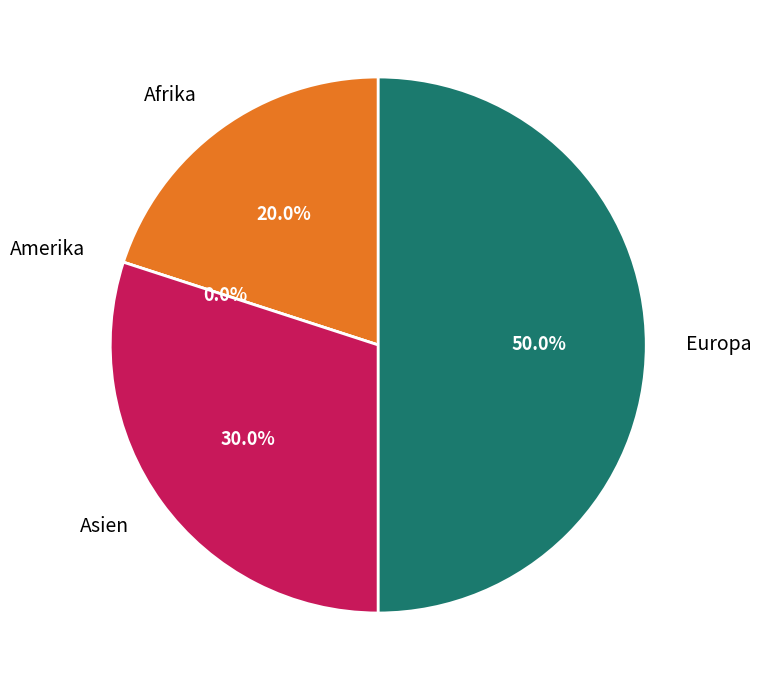

Is there any slice that represents more than half of the pie?

No